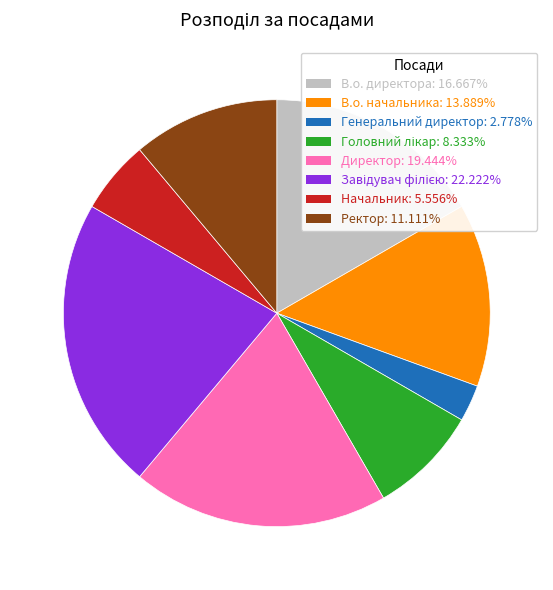

How many segments does this pie chart have?

8